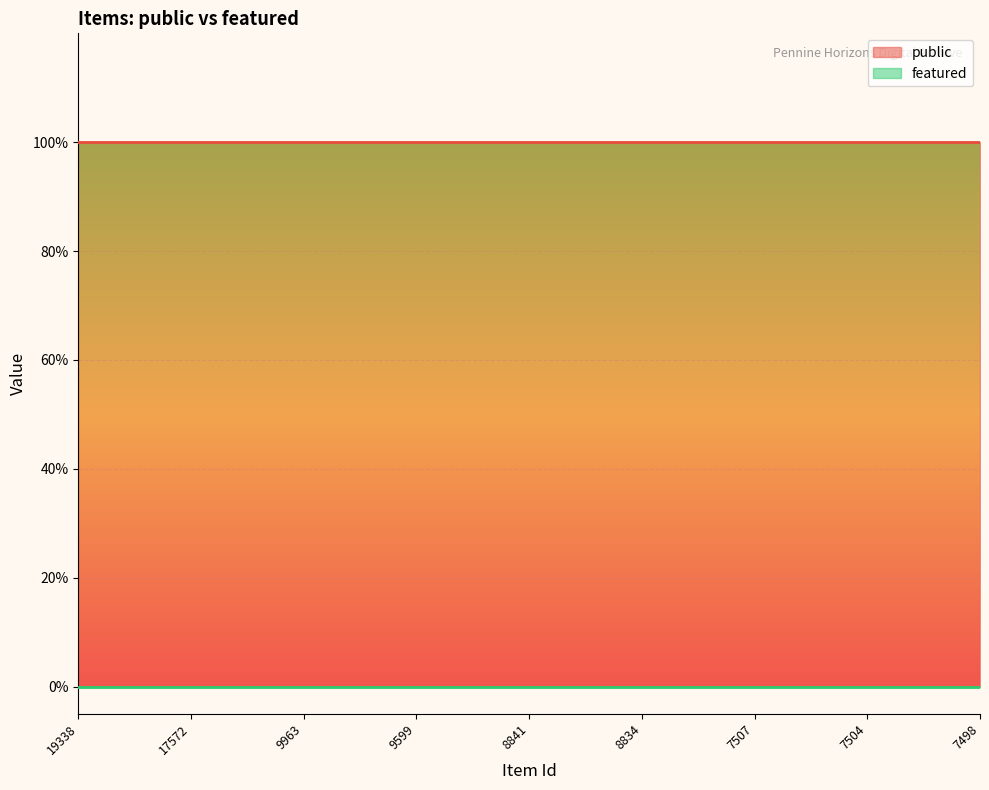

At which category is the sum across all series the highest?

19338